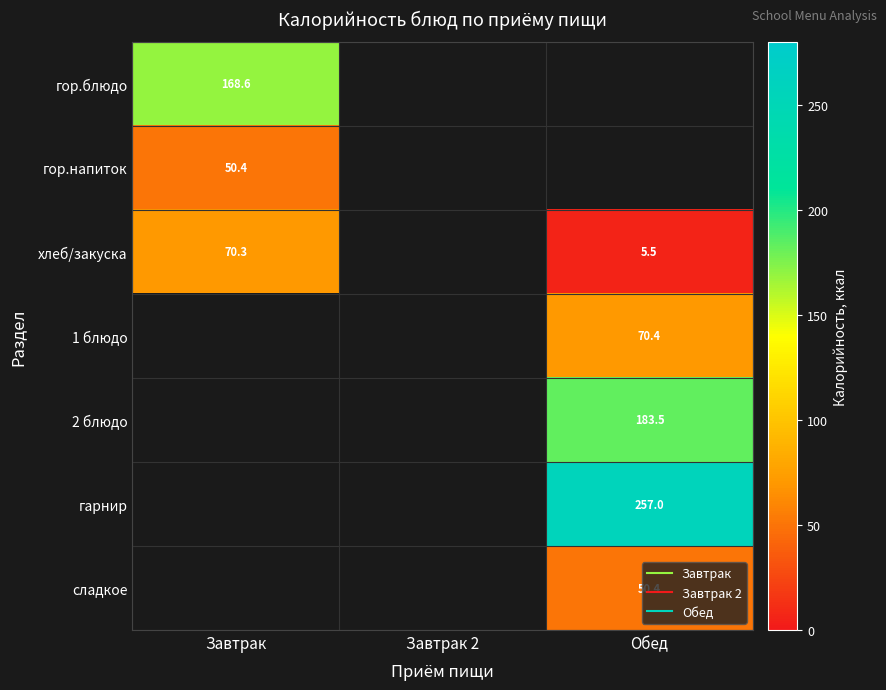

How many values in гор.напиток are above zero?

1